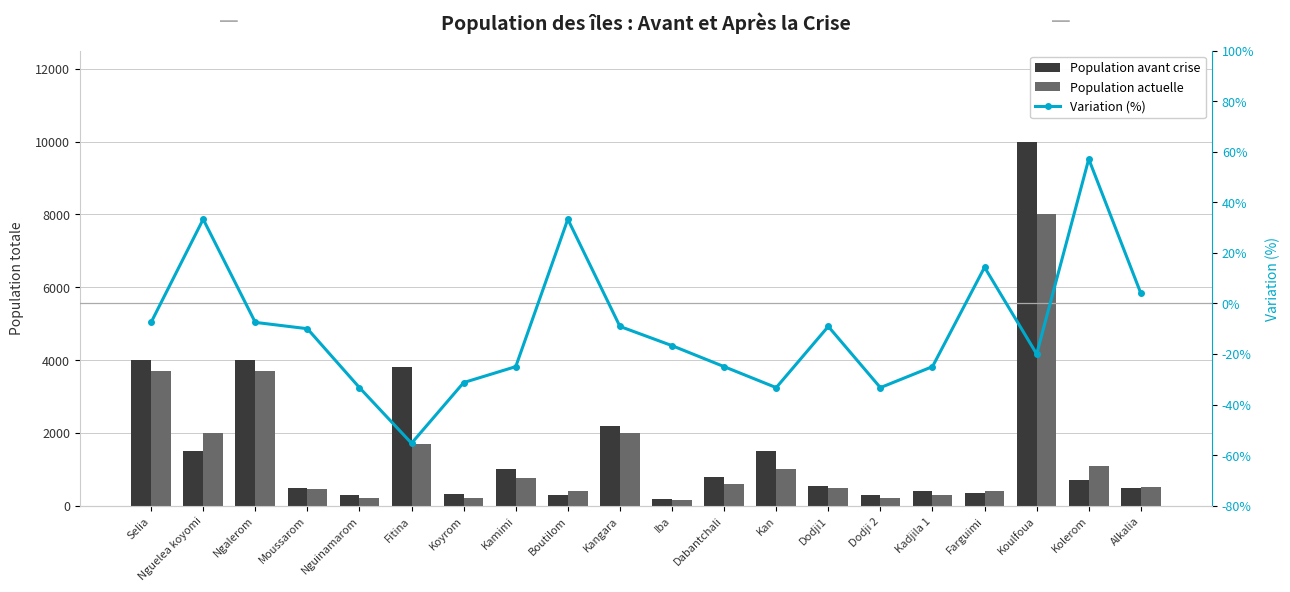

What is the sum of all Variation (%) values?

-199.4